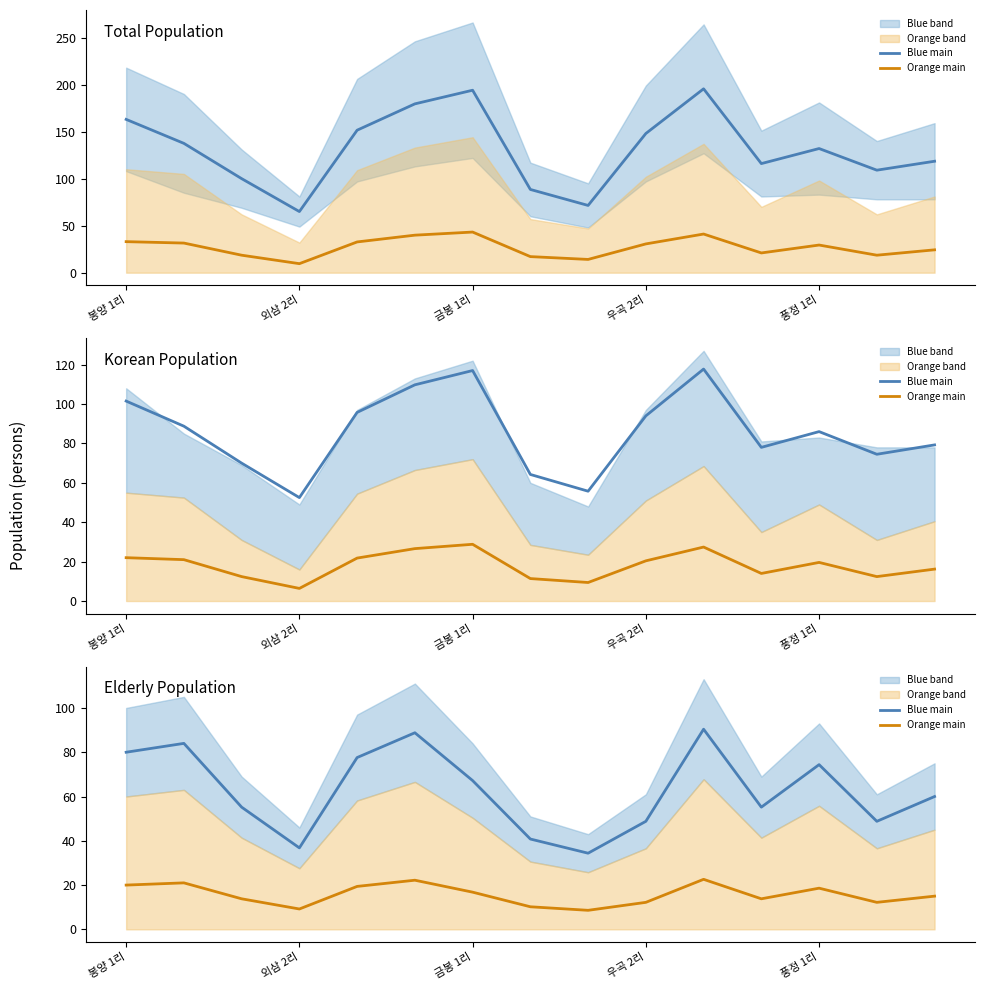

What is the average value of the Orange main series?

15.7